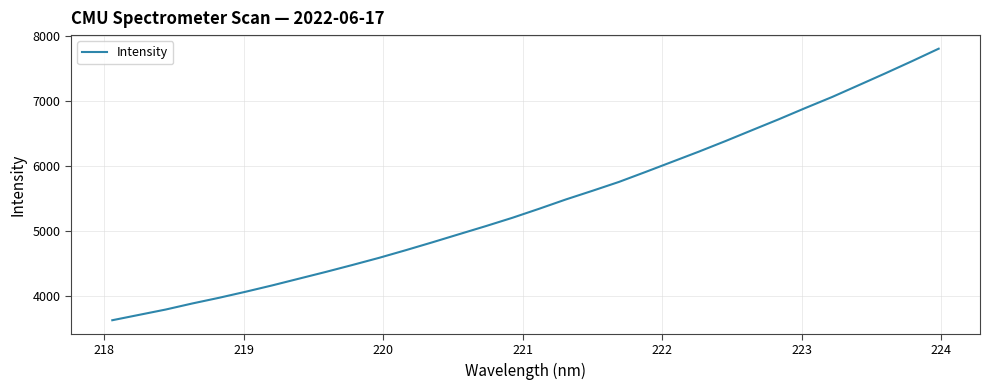

How many lines are shown in the chart?

1